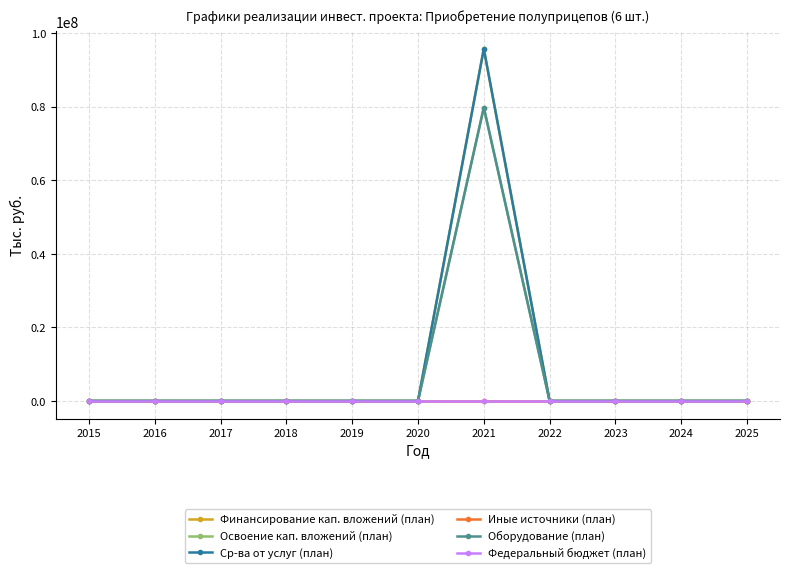

Does the chart have visible grid lines?

Yes